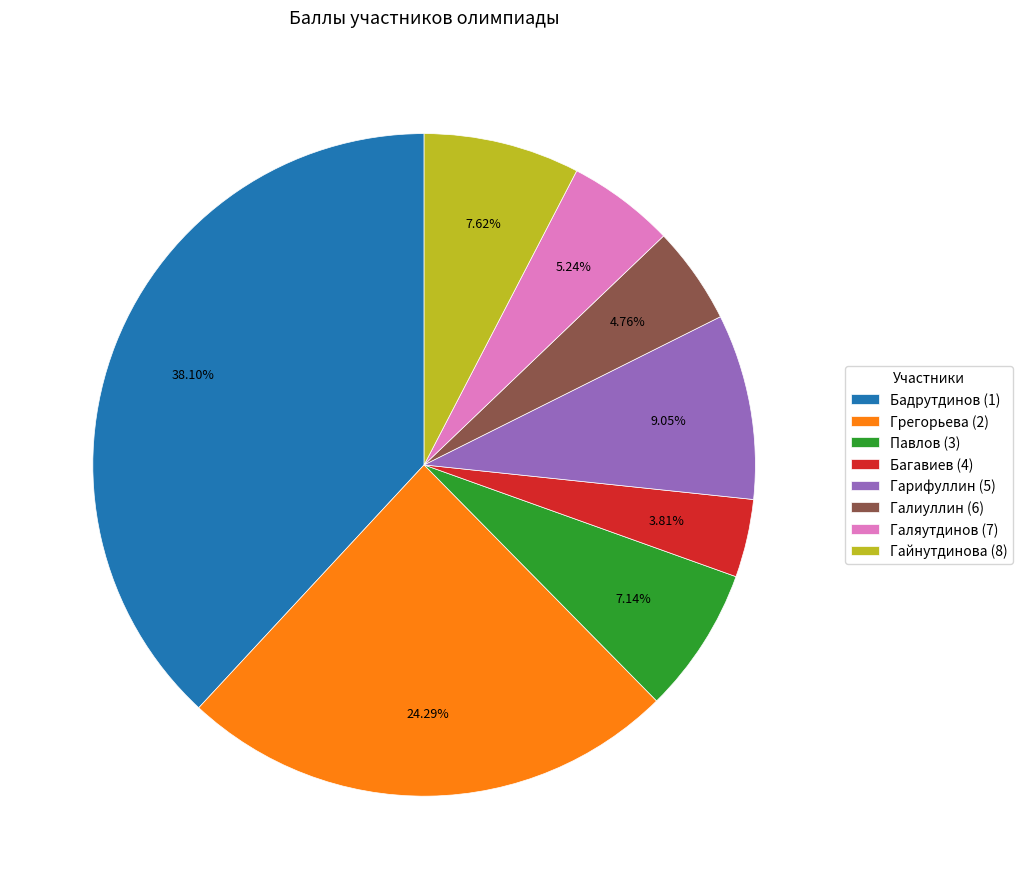

True or false: Павлов (3) accounts for 1% of the total.

False